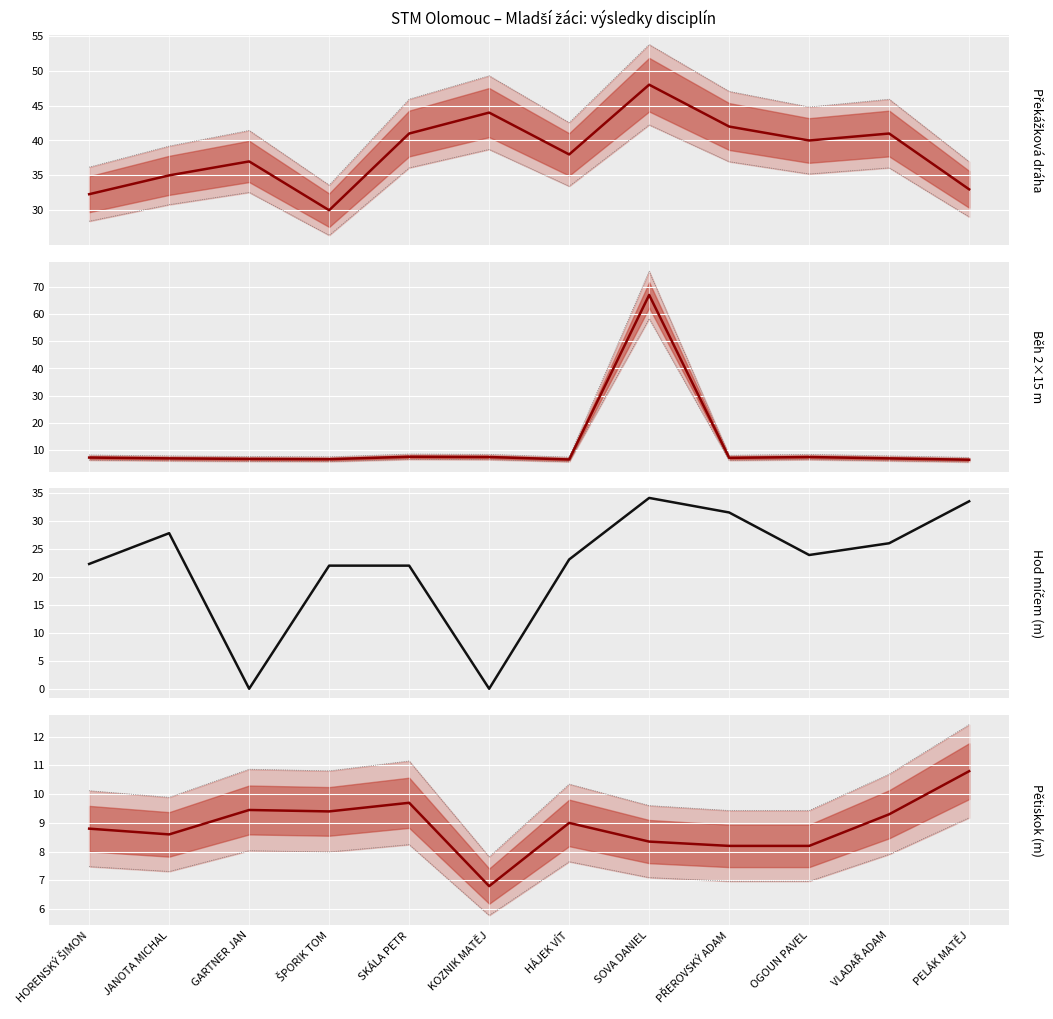

True or false: Překážková dráha has a value of 44.0 at KOZNIK MATĚJ.

True